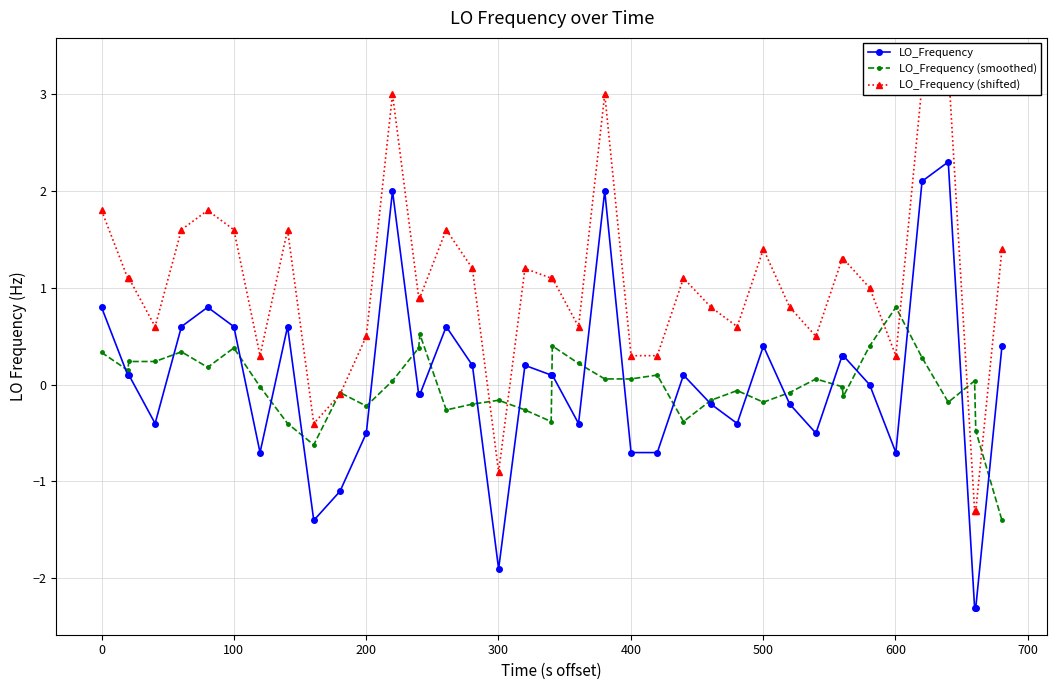

What is the highest value of the LO_Frequency (smoothed) series?

0.8